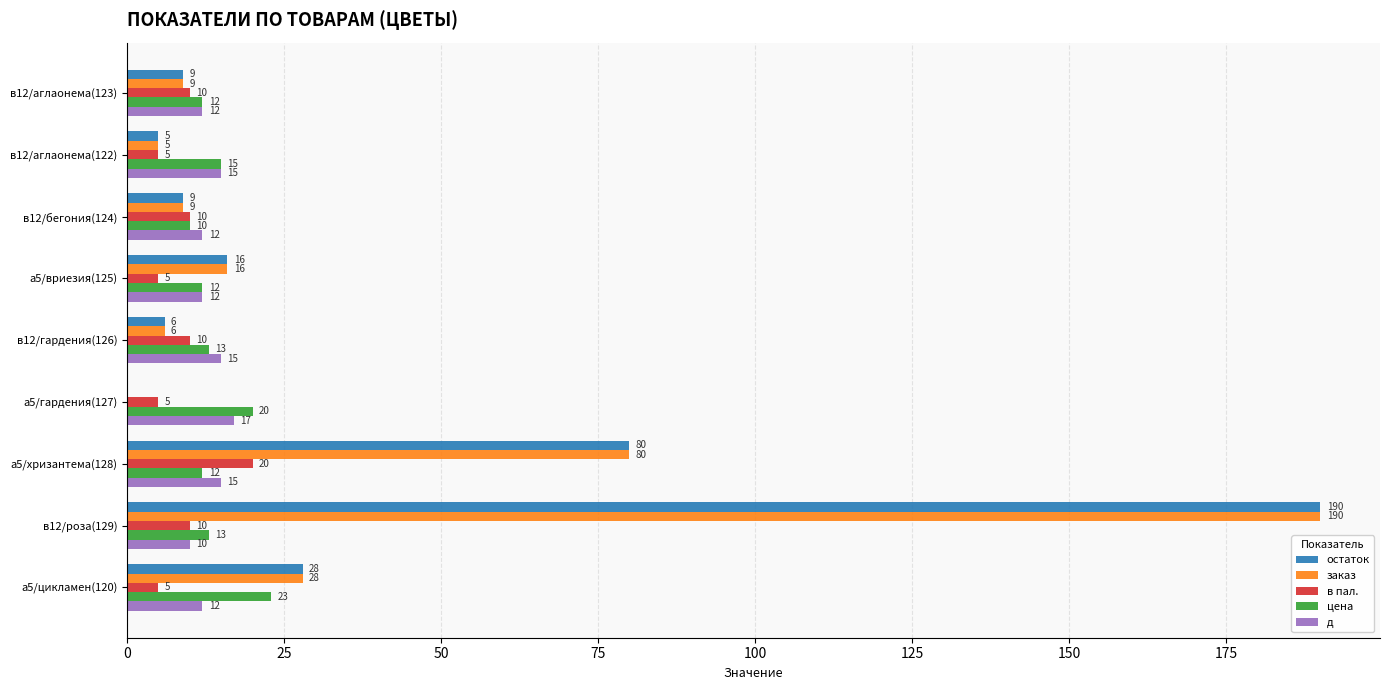

Where is остаток nearest to the value 95?

а5/хризантема(128)